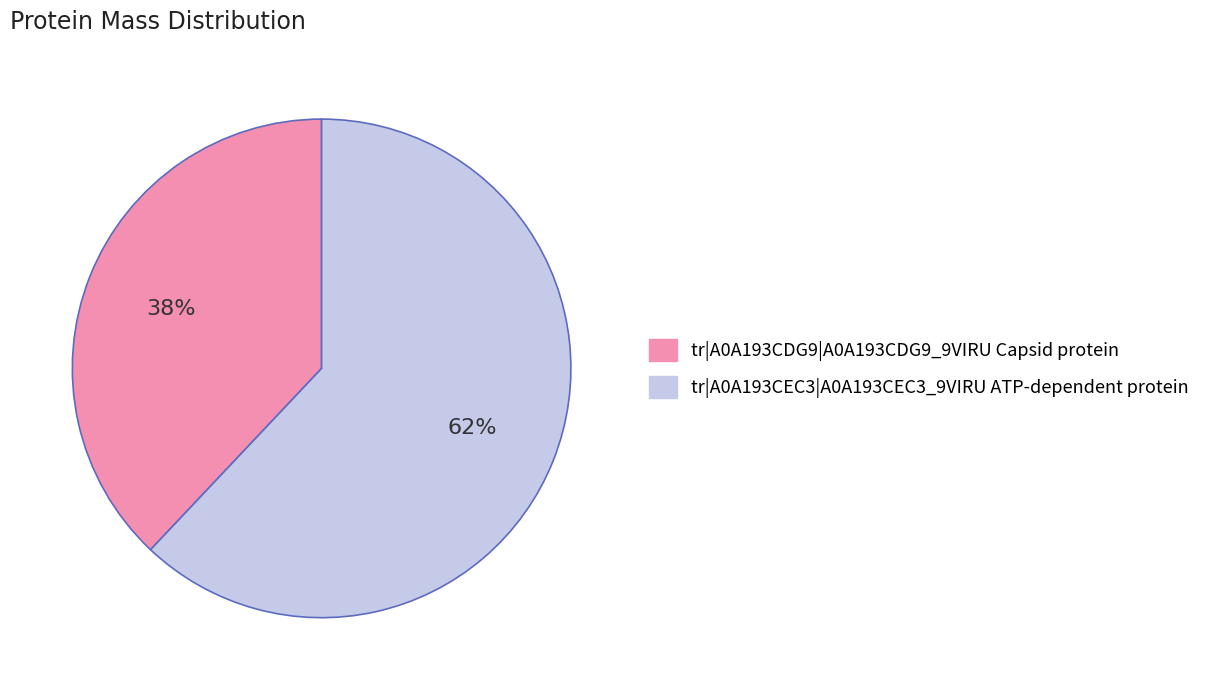

How many slices are in this pie chart?

2